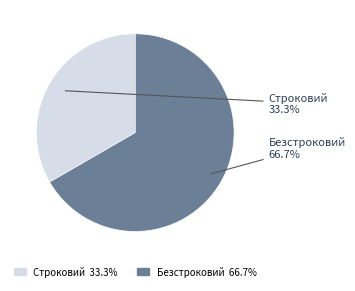

Which category has the biggest portion of the pie?

Безстроковий